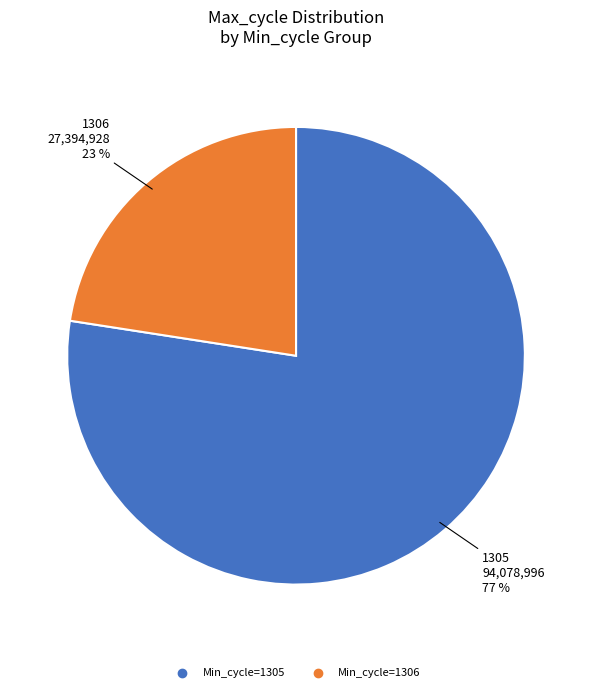

To the nearest percent, what is the average slice percentage?

50%